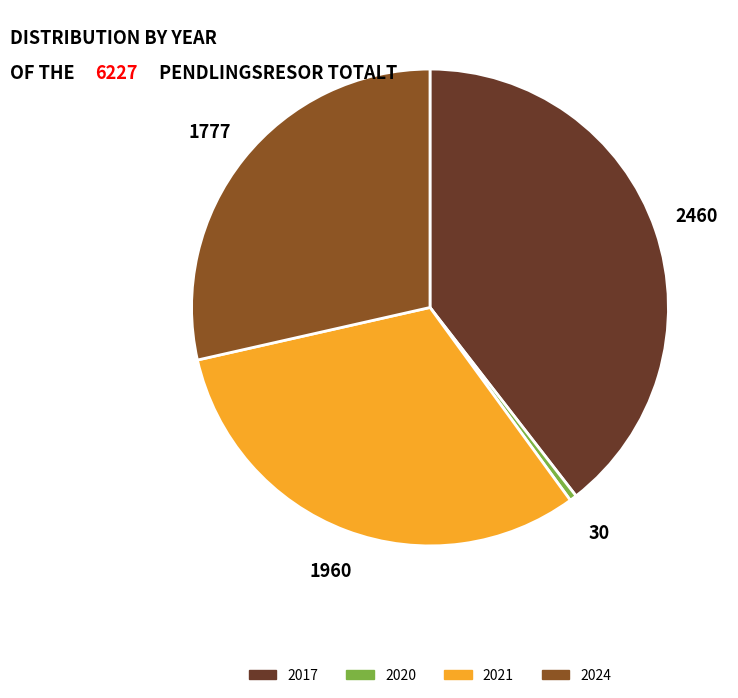

True or false: 2017 accounts for 25% of the total.

False